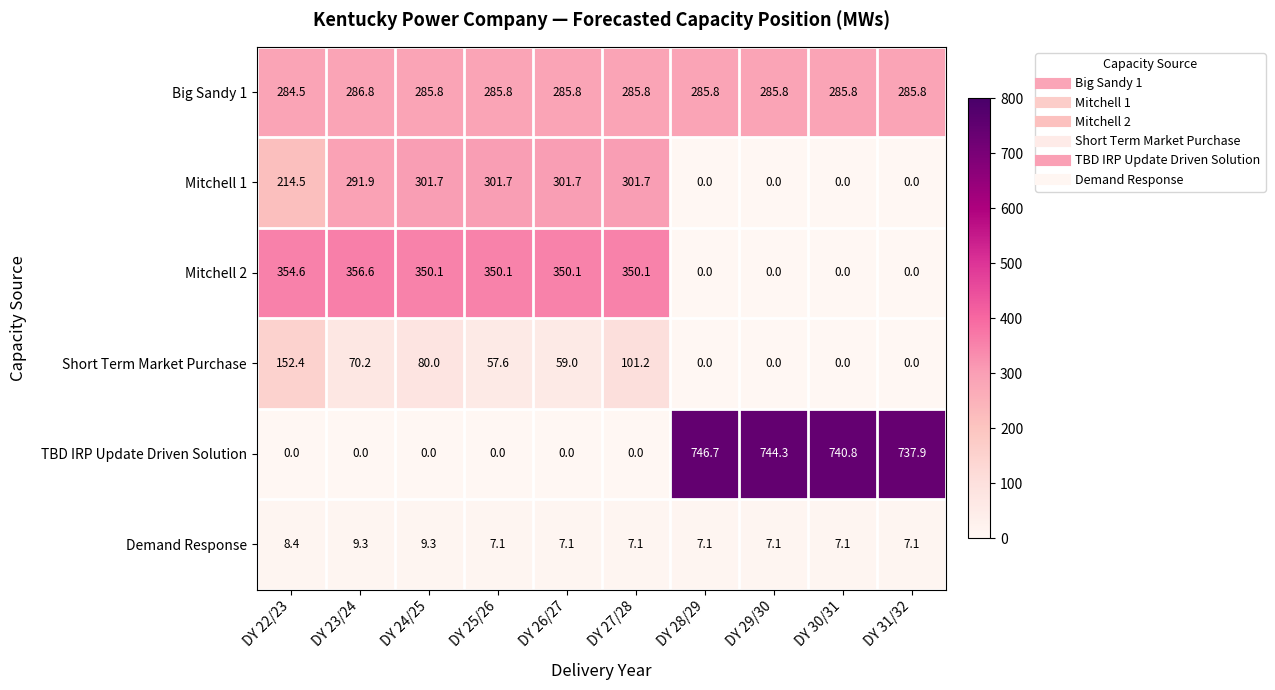

Rank the series by their maximum value, from highest to lowest.

TBD IRP Update Driven Solution, Mitchell 2, Mitchell 1, Big Sandy 1, Short Term Market Purchase, Demand Response